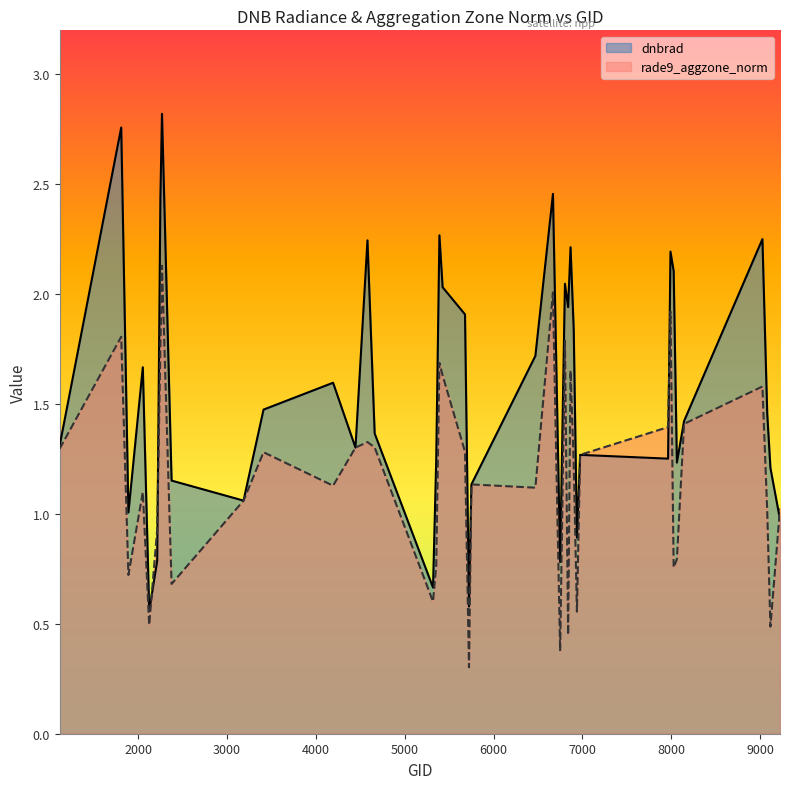

How many data points in dnbrad are less than 1?

7